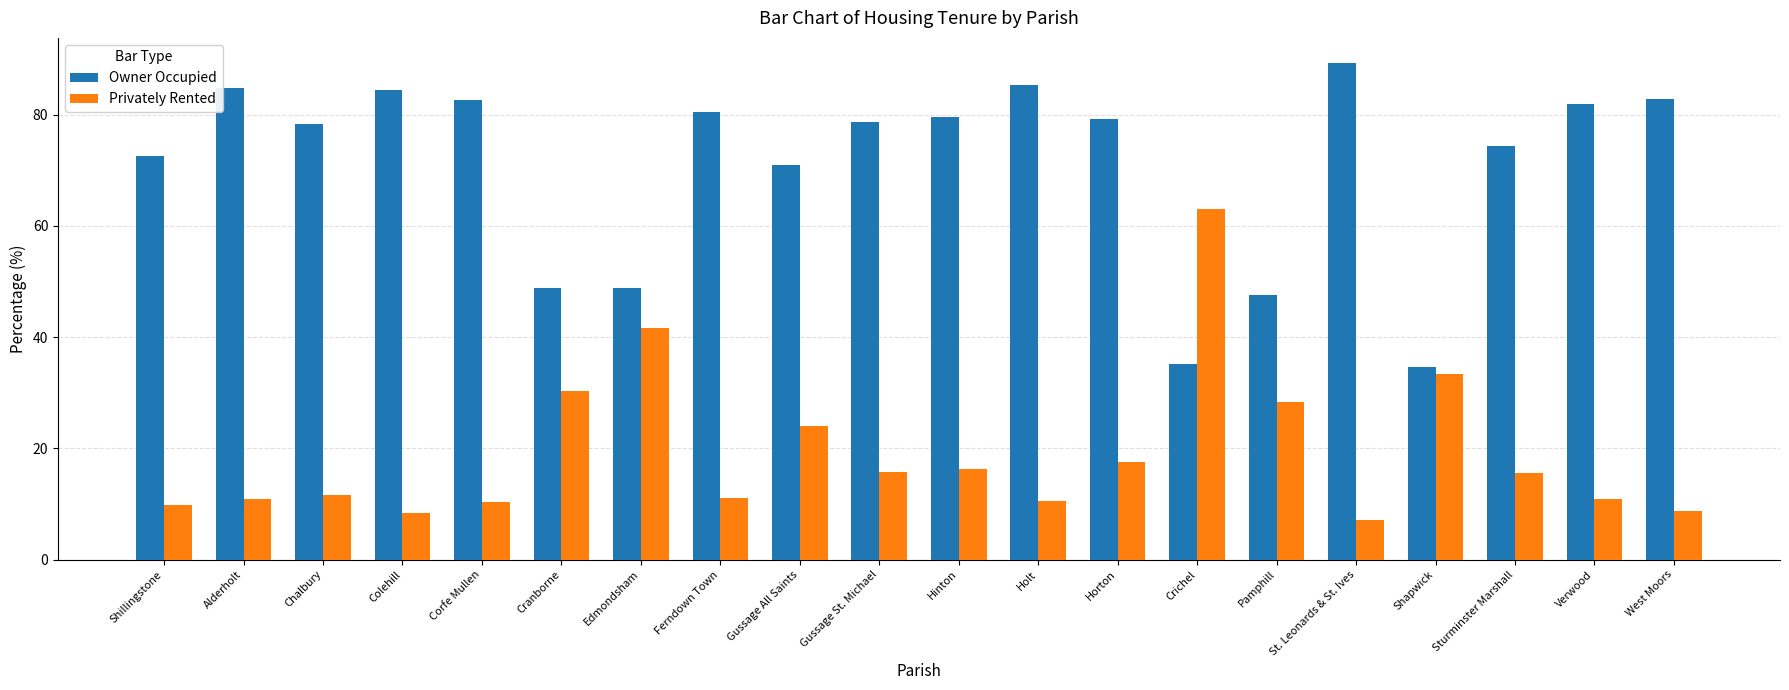

What is the label of the 19th bar from the right?

Alderholt